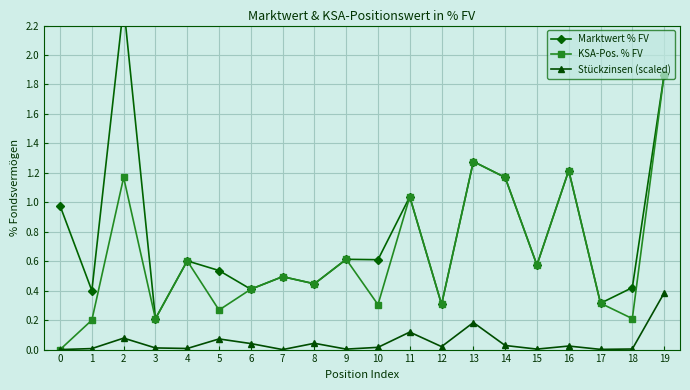

Between 7 and 19, which is larger?

19